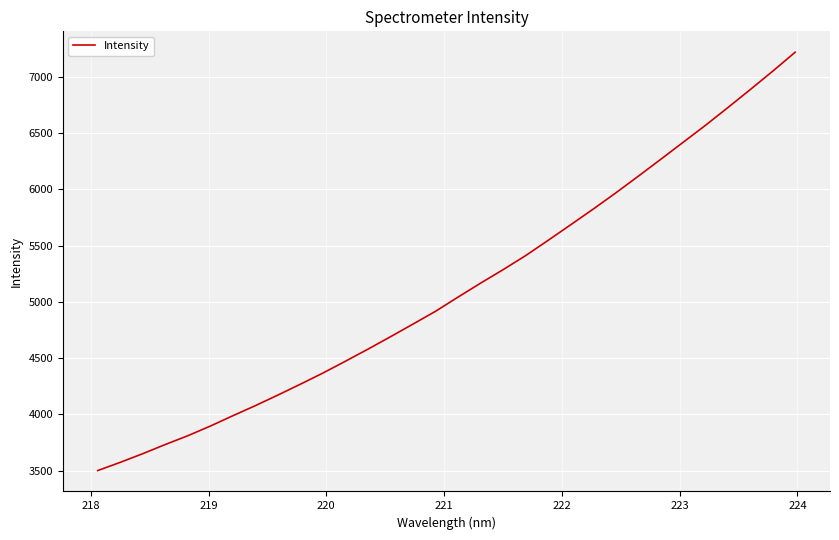

How many distinct data groups are displayed?

1